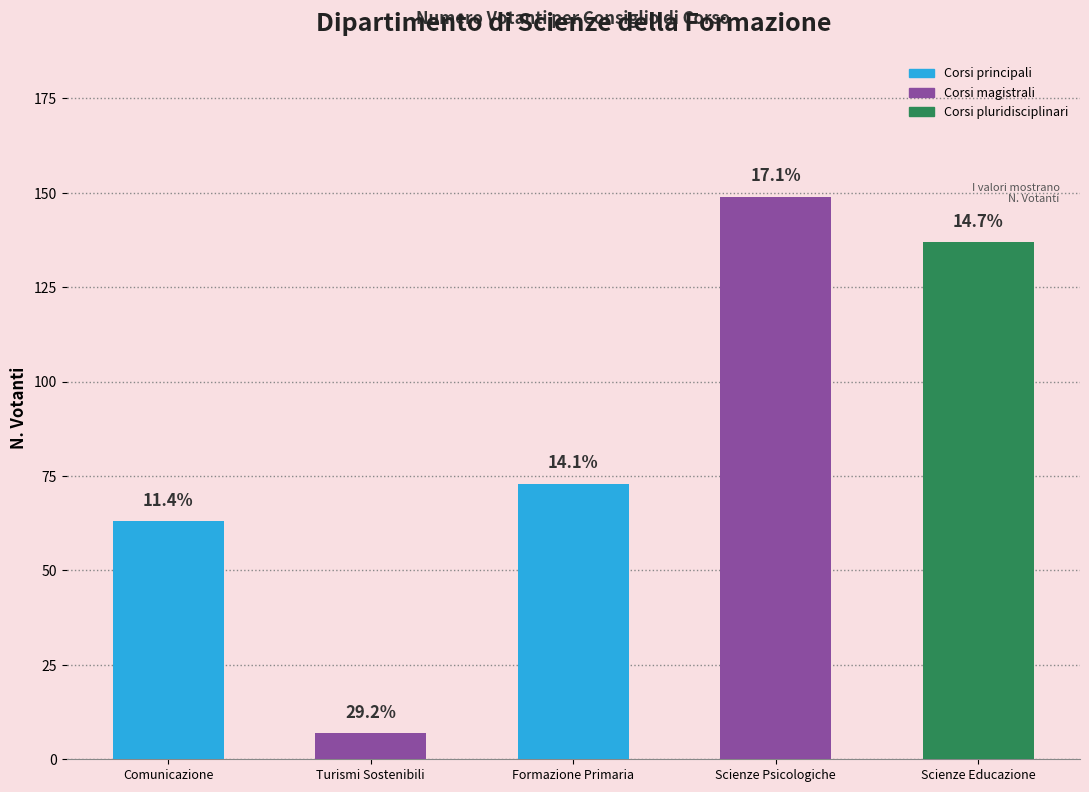

Reading right to left, what are all the values shown in this chart?

137	149	73	7	63